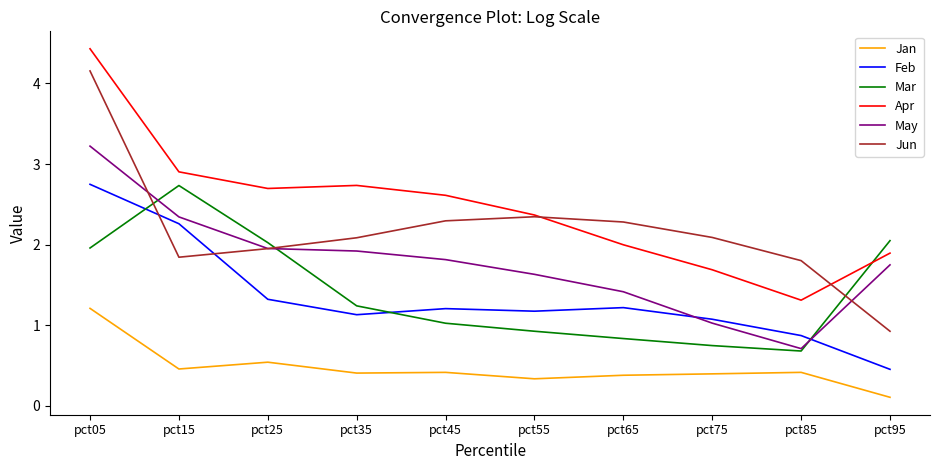

The value of Jan at pct05 is 1.2. True or false?

True